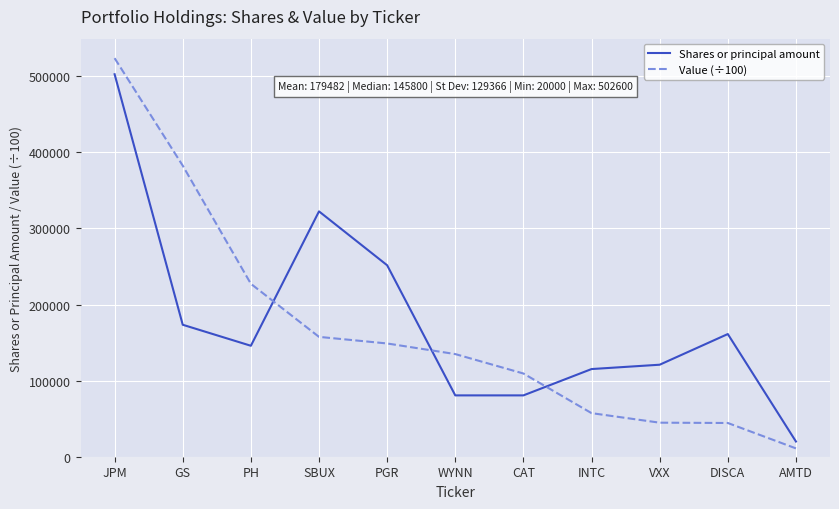

How many times do Value (÷100) and Shares or principal amount cross each other?

3